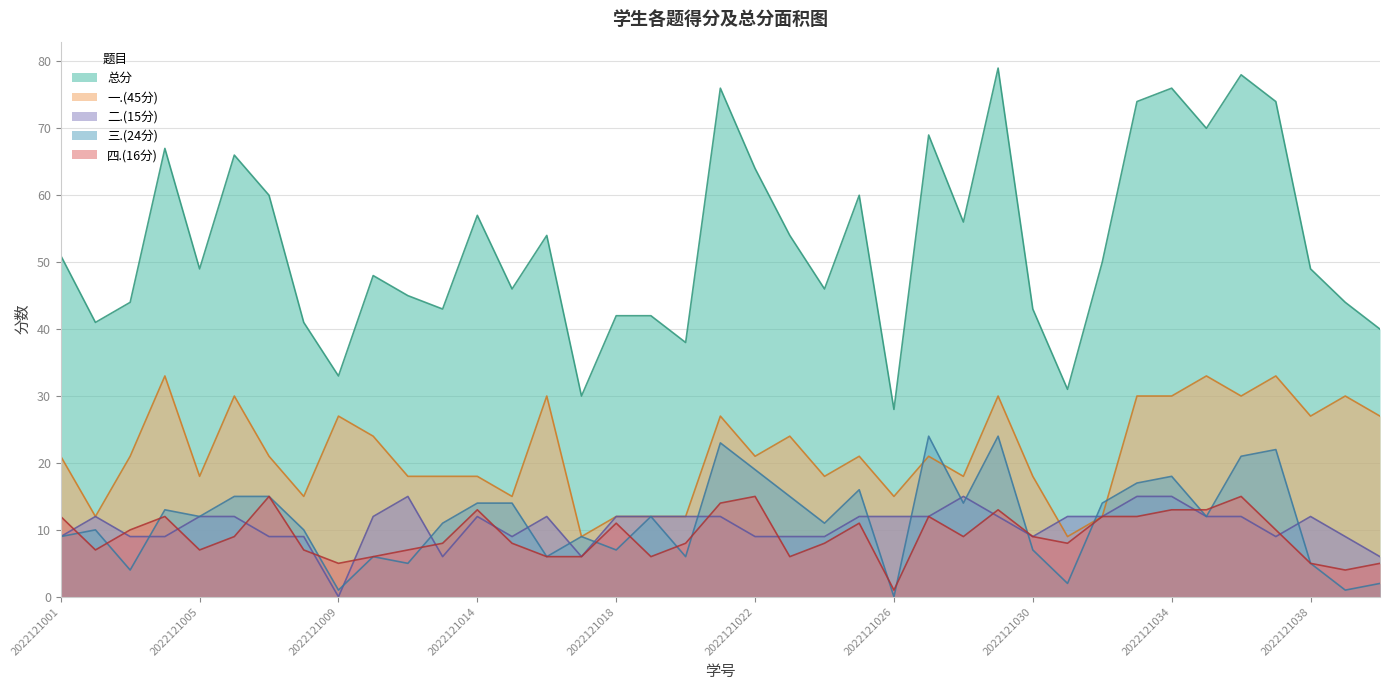

What is the maximum value shown in the chart?

79